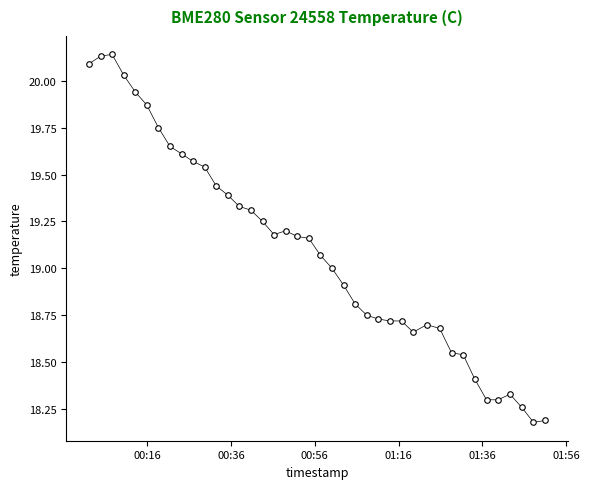

True or false: there are more than 0 points higher than both neighbors.

True